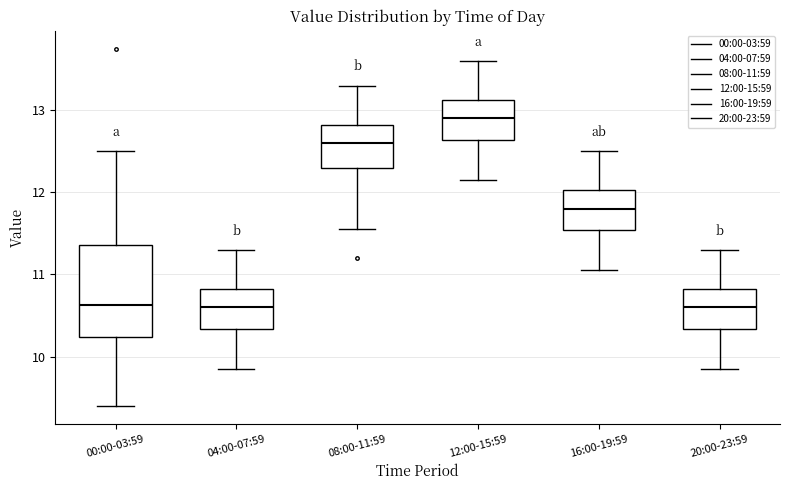

Where does the lower whisker of the box for 00:00-03:59 end on the y-axis? The values are not printed on the chart, so give them approximately, as read against the axis.

9.4